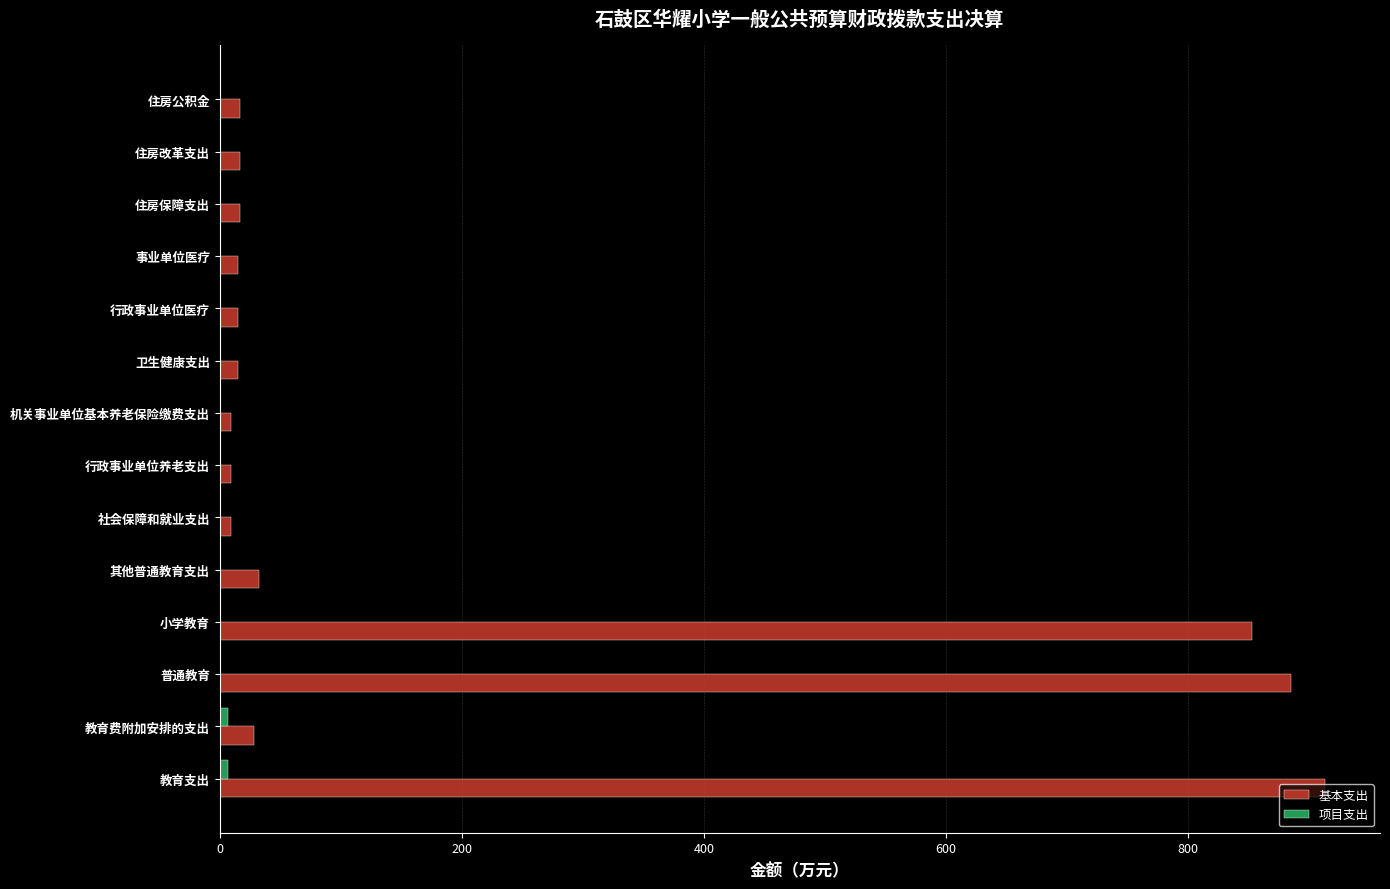

Is it true that 基本支出 equals 1176.7 at 小学教育?

False